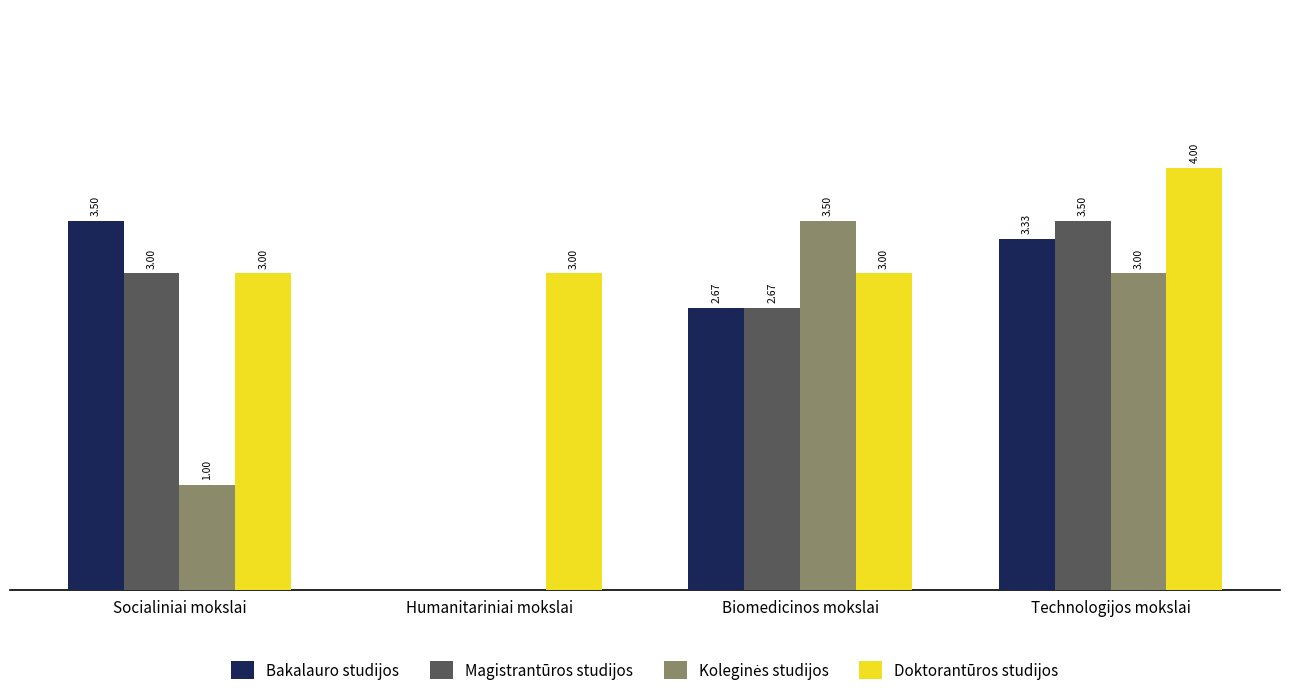

Which category has the highest value across all series?

Technologijos mokslai